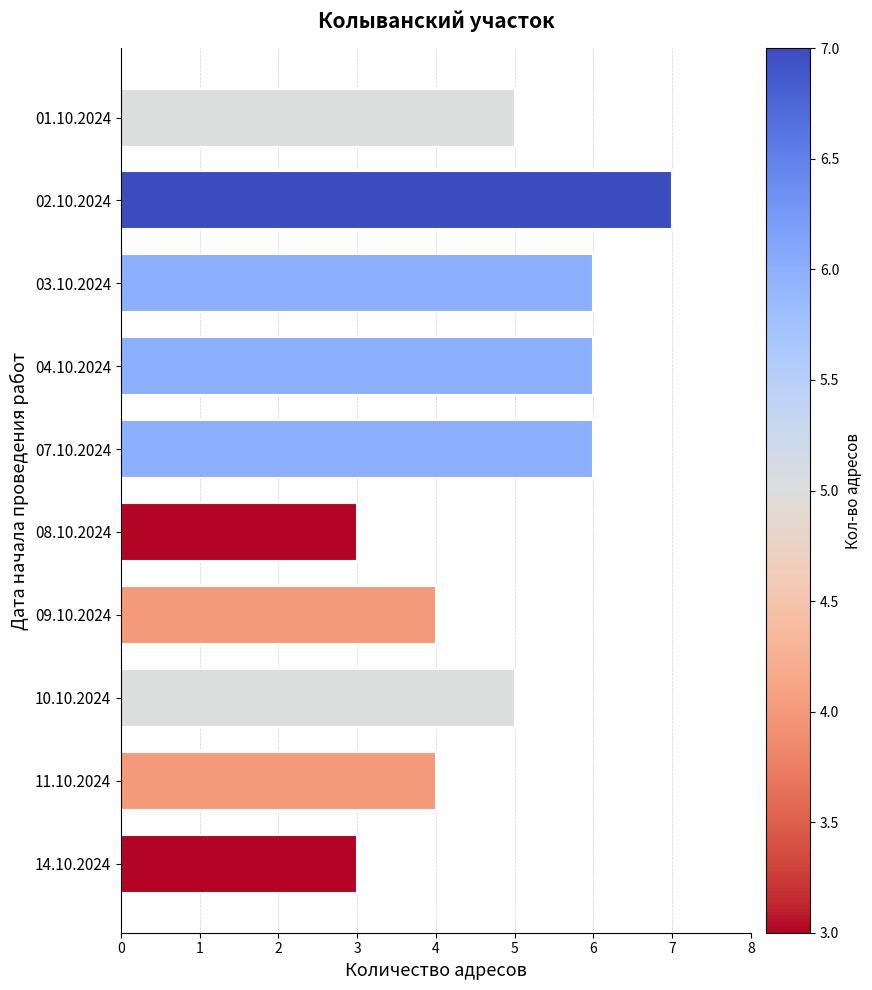

What is the sum of all values?

49